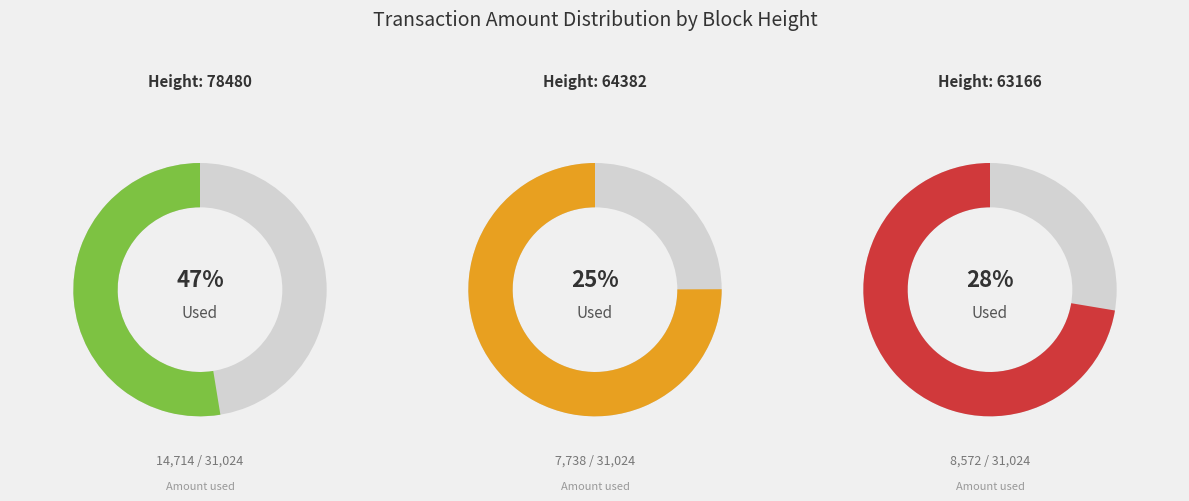

To the nearest percent, what portion does 63166 represent?

28%